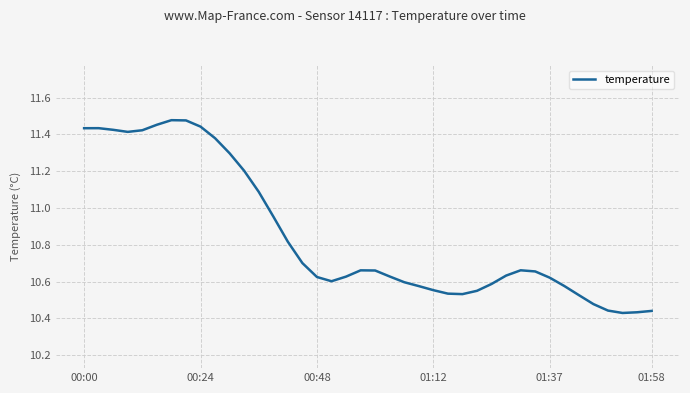

What is the difference between the maximum and minimum values?

1.0